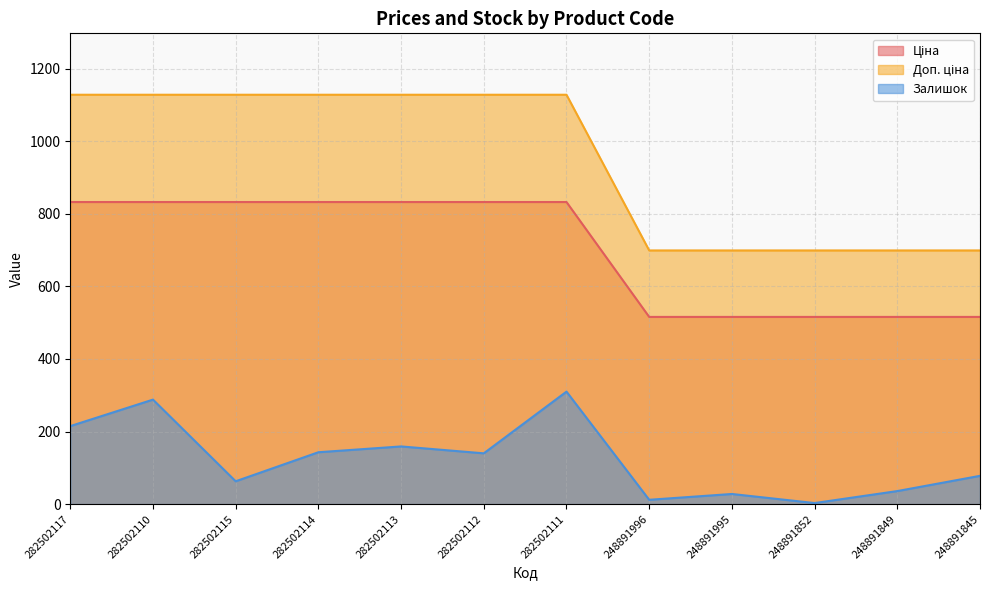

How many data points does each series have?

12